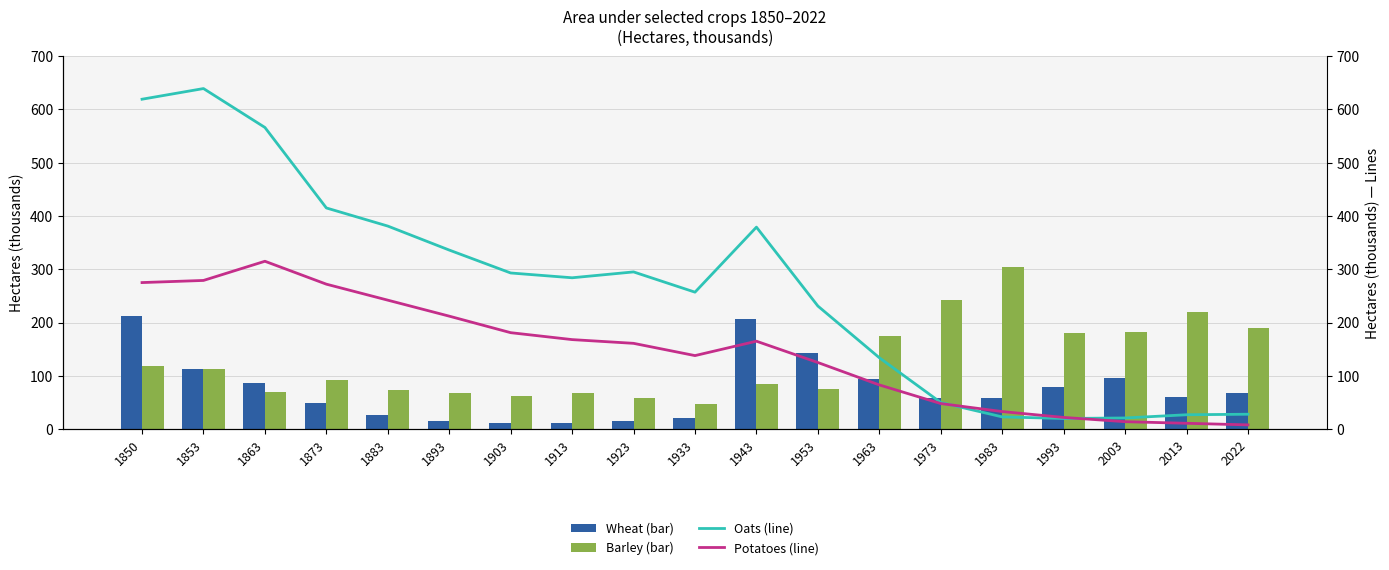

Which has a higher value, 1850 or 1993?

1850